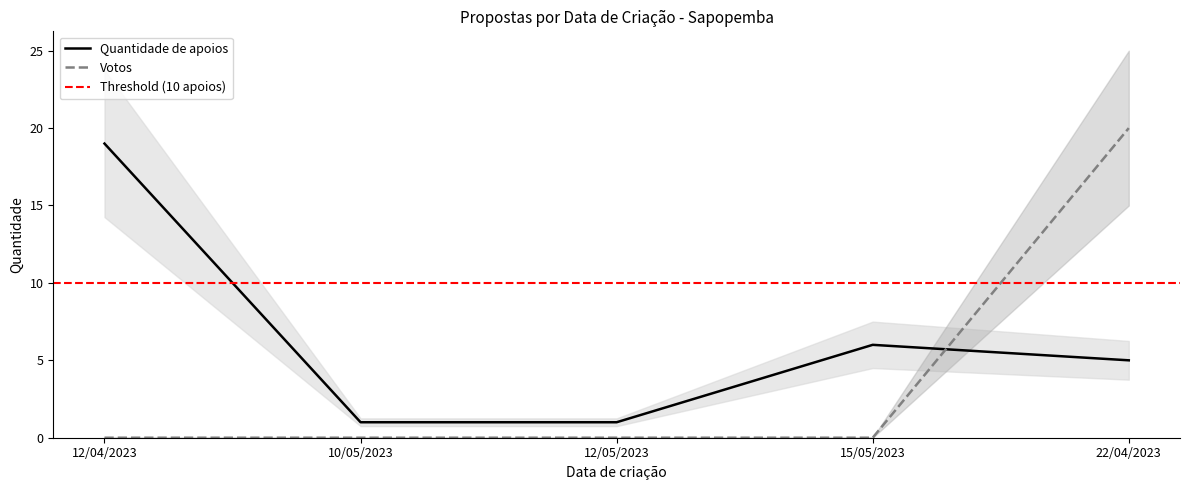

What is the highest value of the Quantidade de apoios series?

19